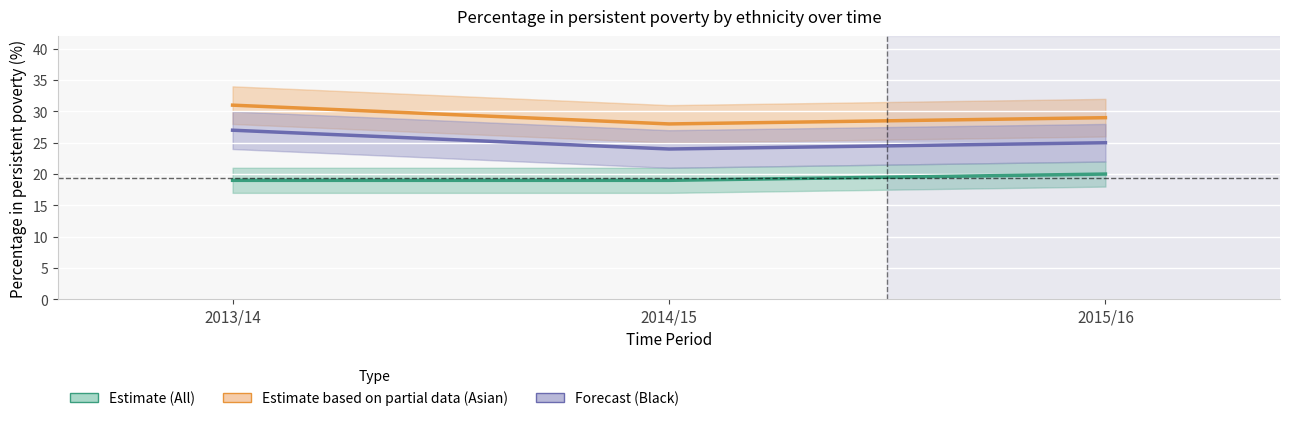

What value does the Black series have at 2015/16?

25